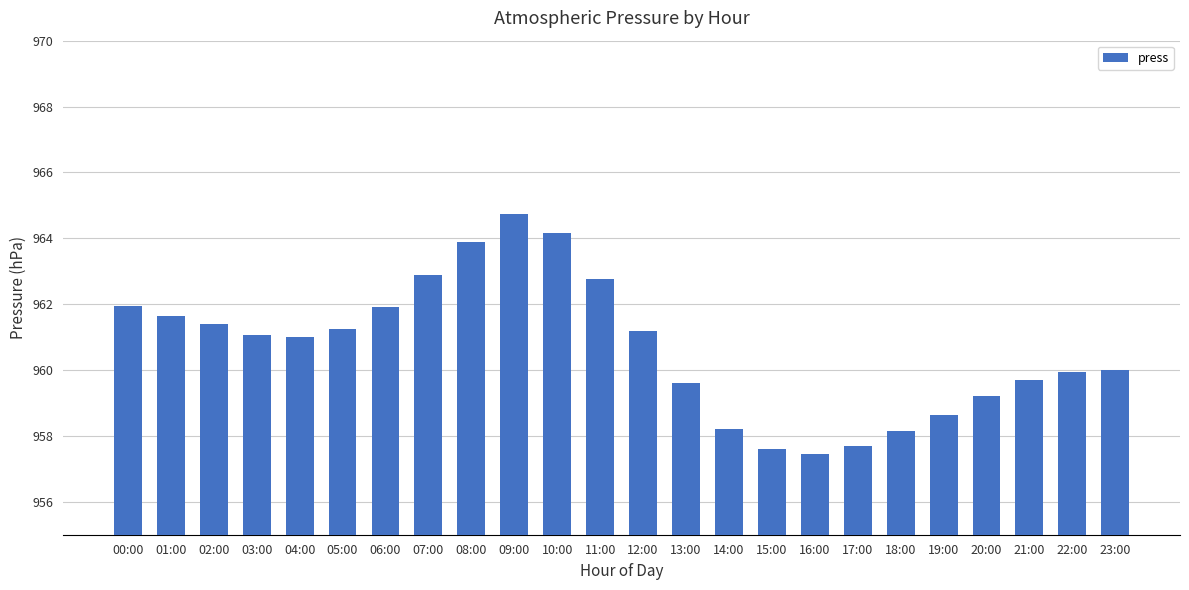

Is it true that the value at 12:00 is 202.5?

False